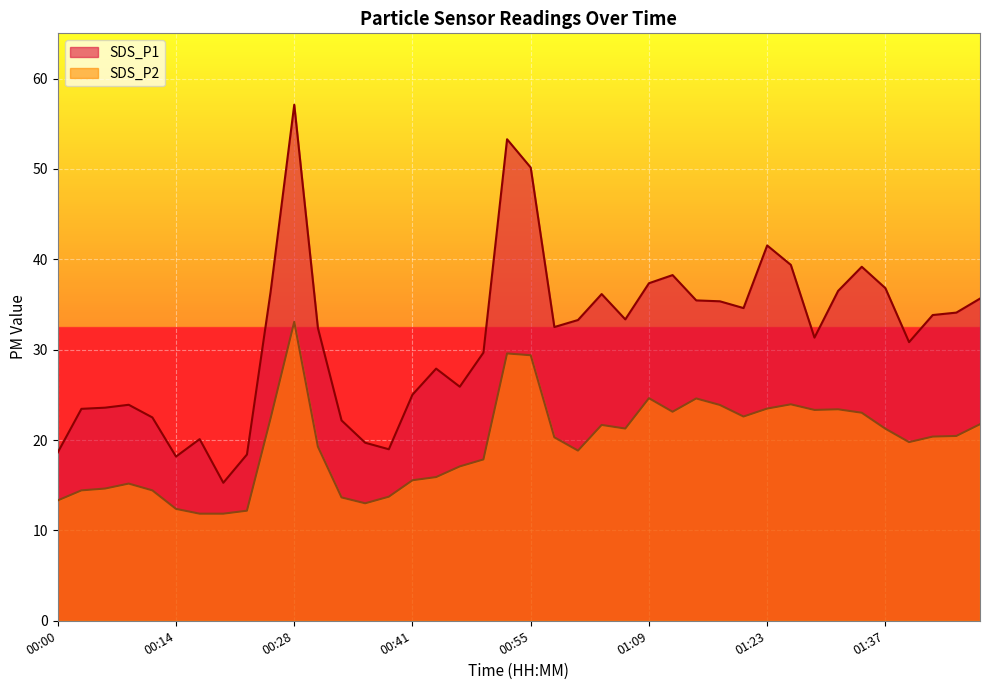

Rank the series by their maximum value, from lowest to highest.

SDS_P2, SDS_P1